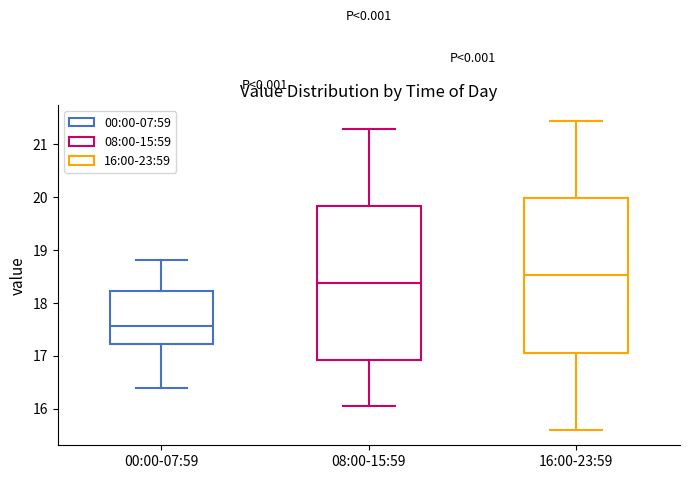

Where is the upper edge of the box for 08:00-15:59 on the y-axis? The values are not printed on the chart, so give them approximately, as read against the axis.

19.8